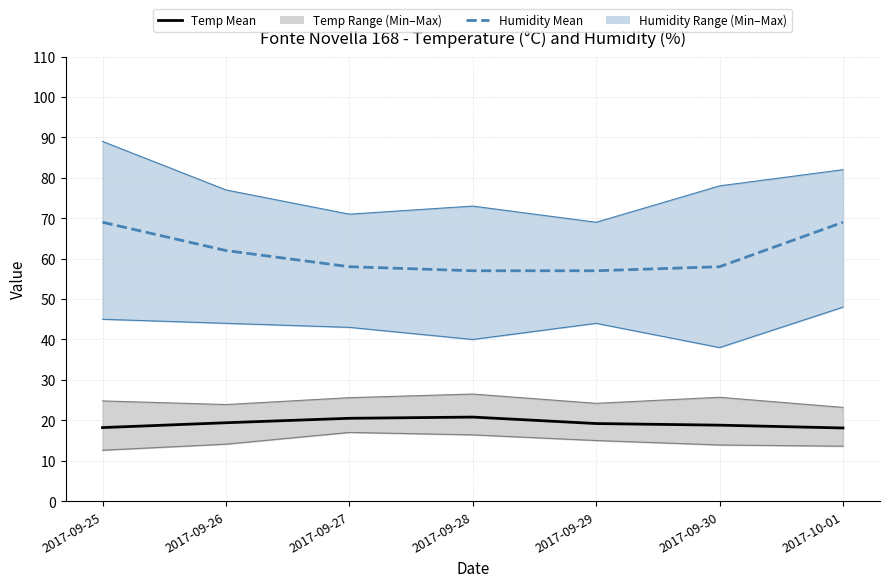

What position from the right is 2017-10-01?

1